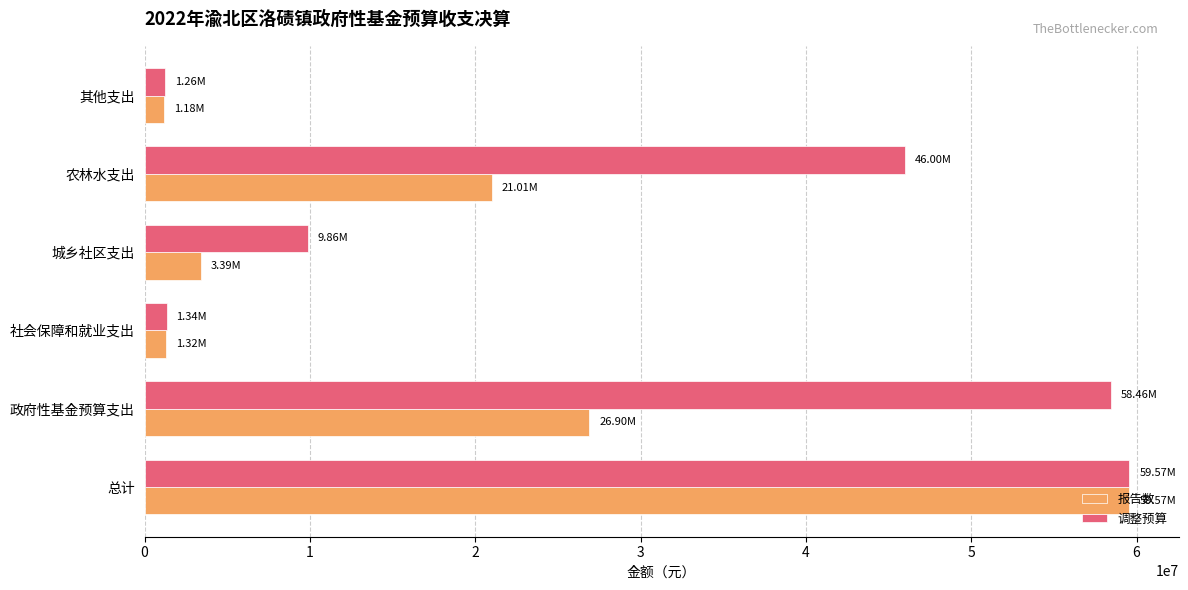

At how many categories does at least one series exceed 18279381?

3